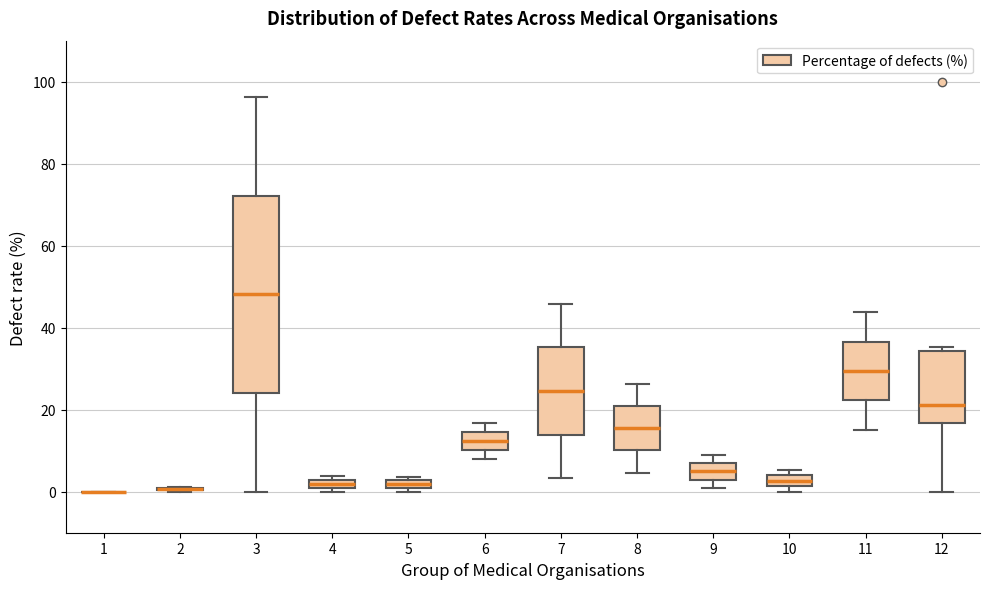

Where is the lower edge of the box at x = 12 on the y-axis? The values are not printed on the chart, so give them approximately, as read against the axis.

16